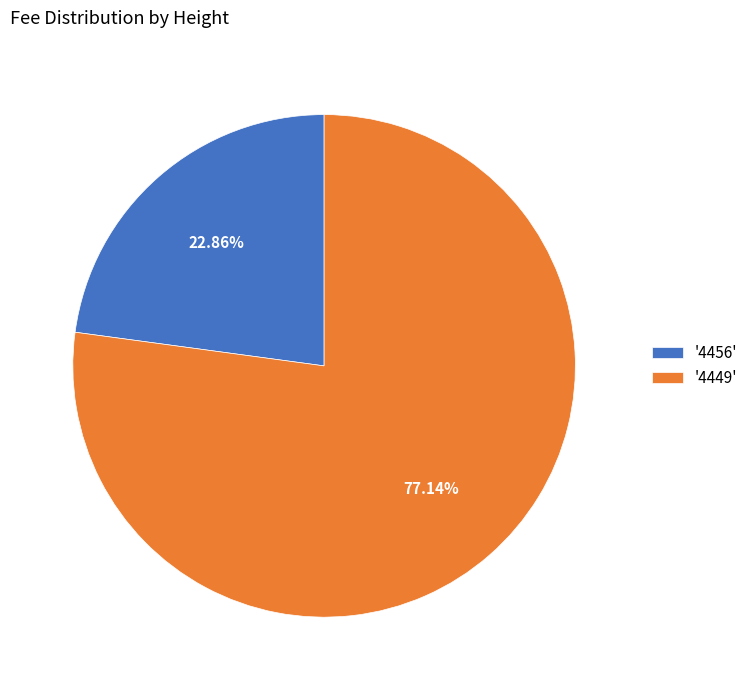

Combined, do '4449' and '4456' account for over 50%?

Yes